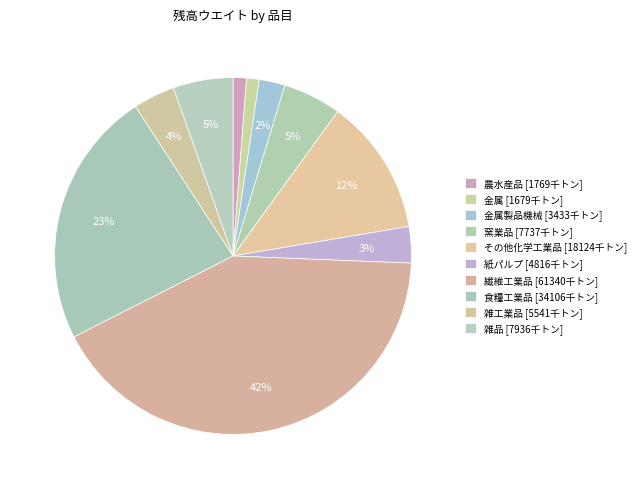

Is there a majority slice in this chart?

No